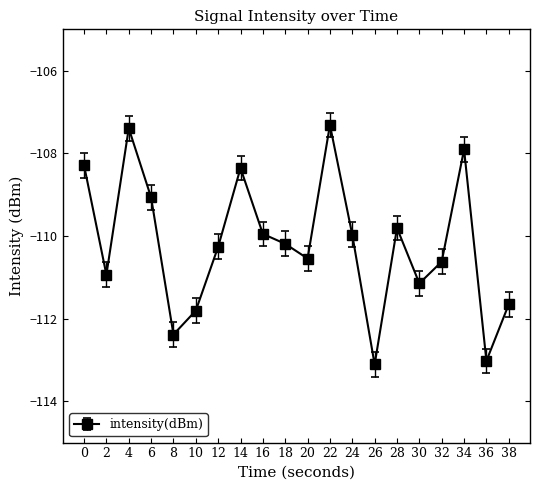

How many interior local peaks (higher than both neighbors) does the data have?

5